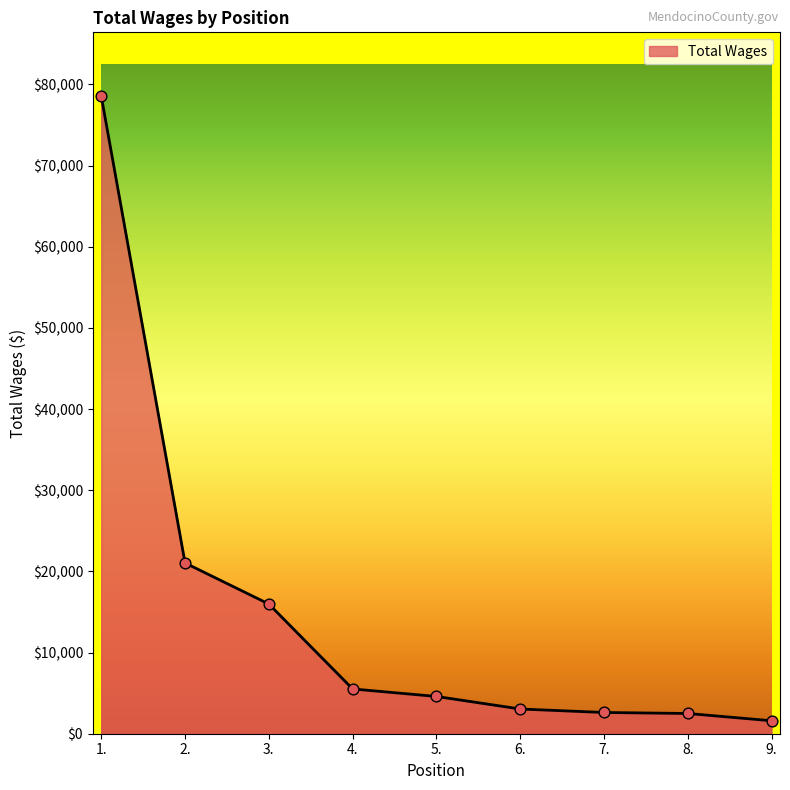

Approximately how many times larger is the value at 1. compared to 6.?

25.8